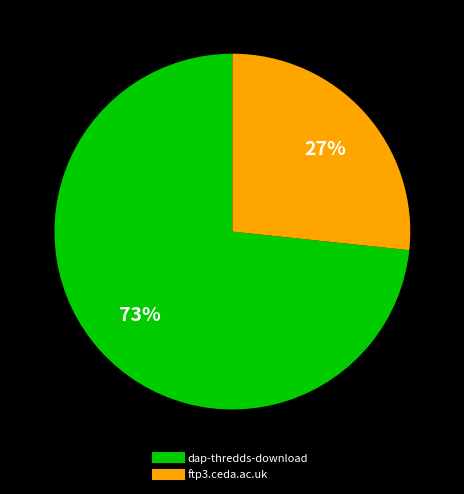

Do dap-thredds-download and ftp3.ceda.ac.uk together represent more than half of the pie?

Yes